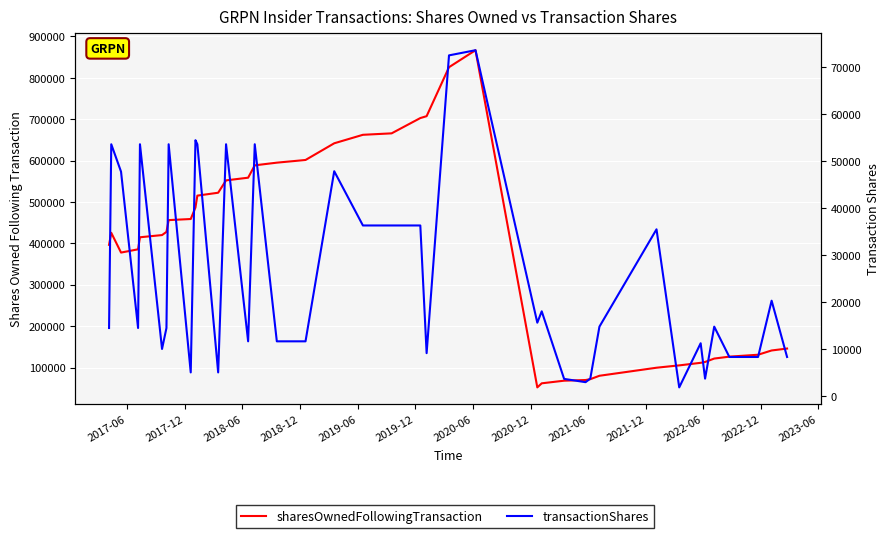

True or false: sharesOwnedFollowingTransaction has a value of 1180488 at 22.

False